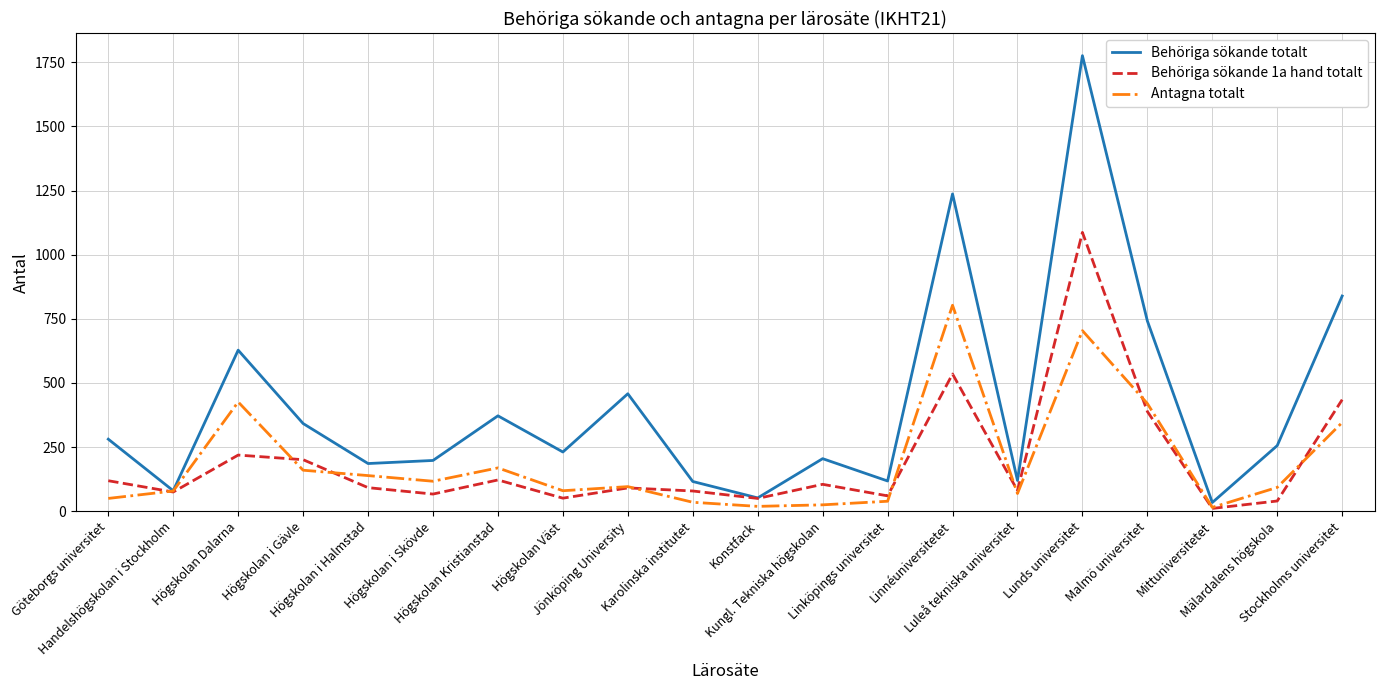

At which label is Antagna totalt closest to 409?

Malmö universitet